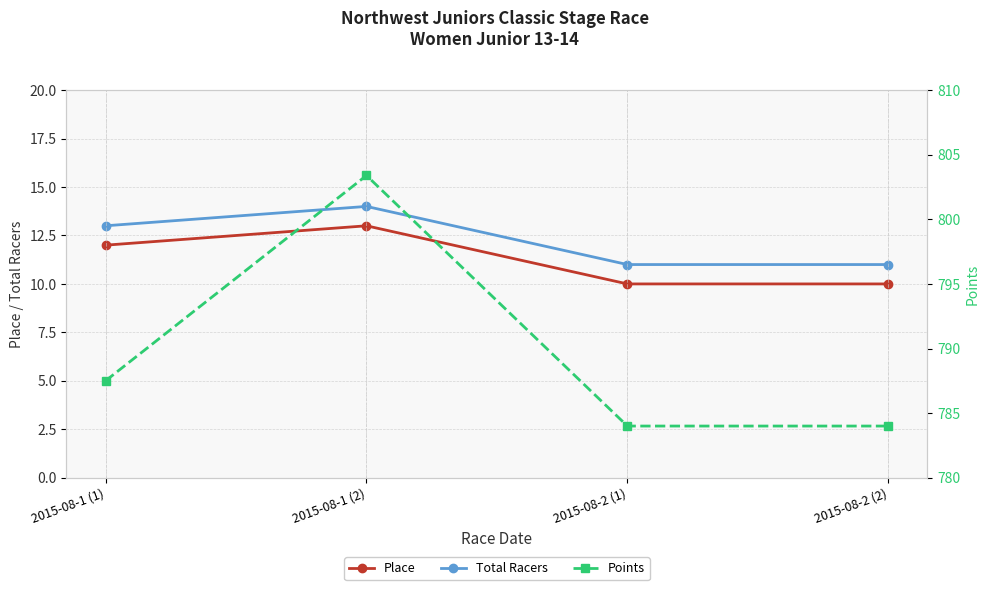

At which label does Total Racers reach its minimum?

2015-08-2 (1)